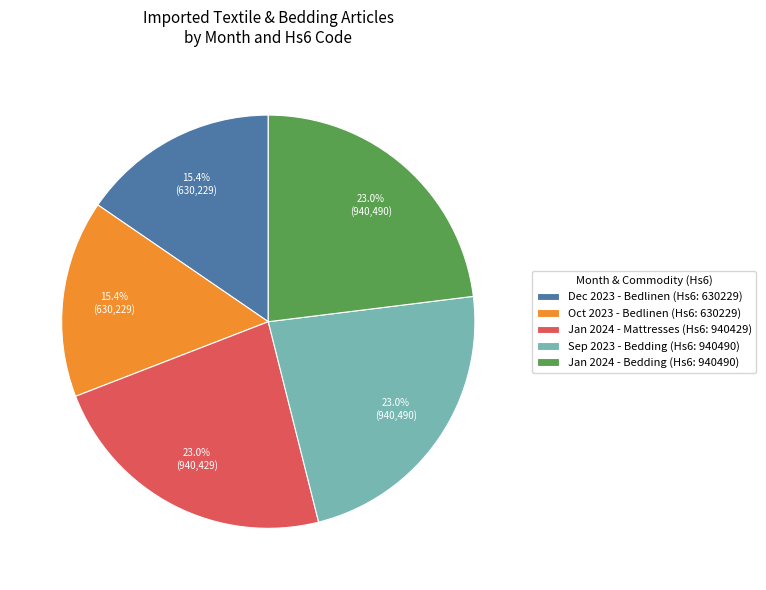

Count the number of slices in the pie.

5